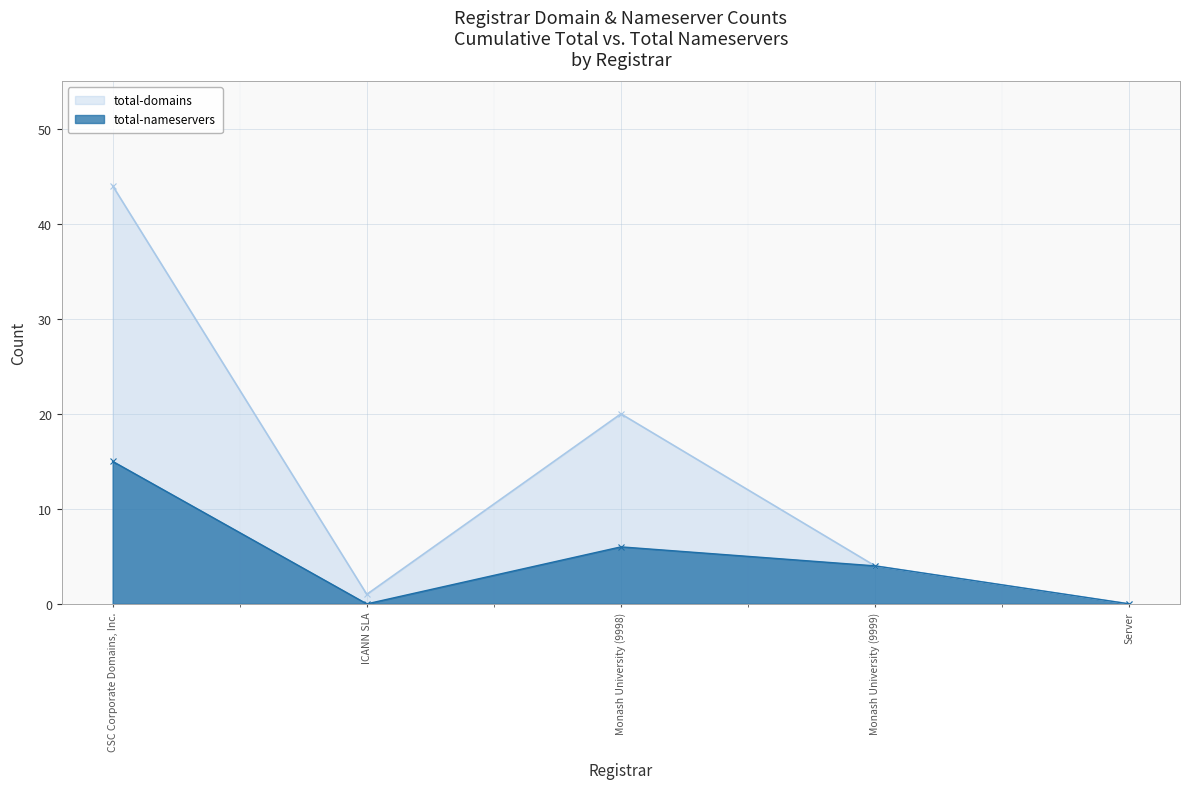

What position from the left is CSC Corporate Domains, Inc.?

1